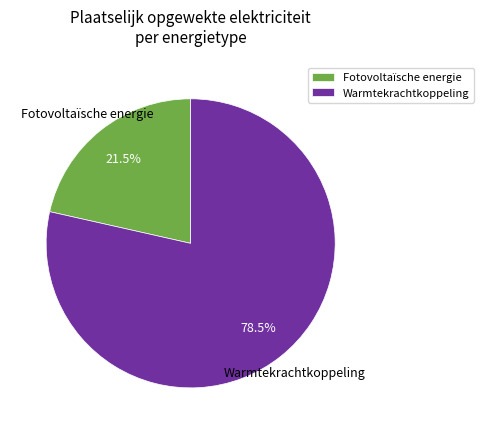

How many slices are in this pie chart?

2